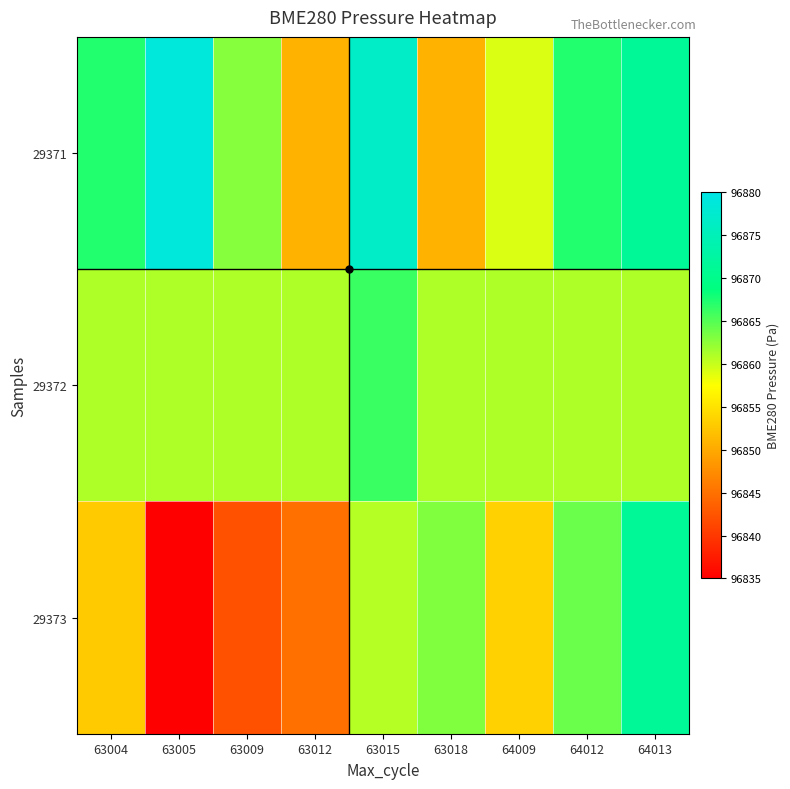

How many data points does each series have?

9